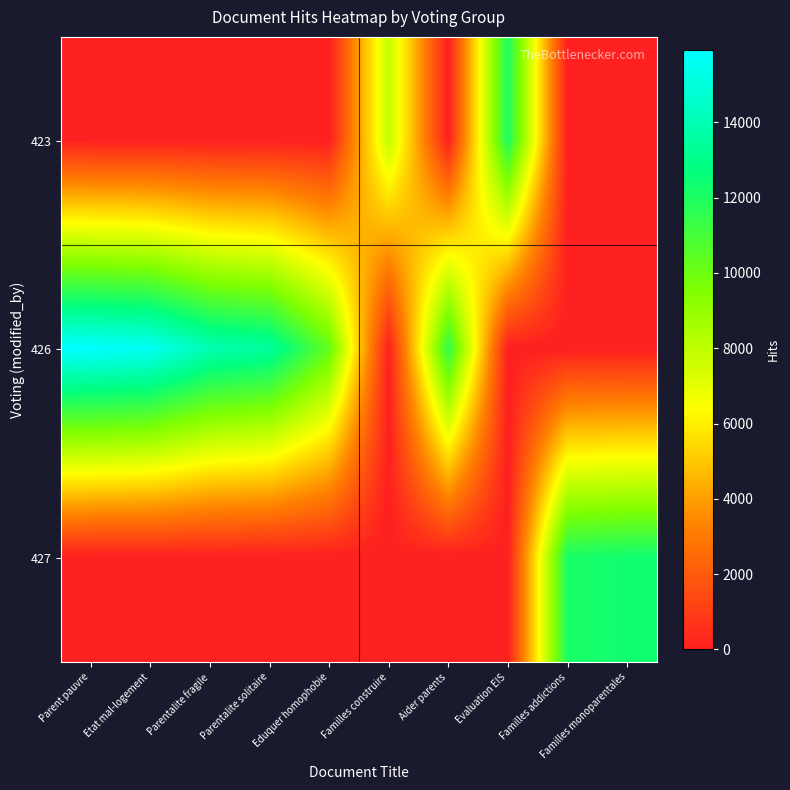

What is the maximum value shown in the chart?

15933